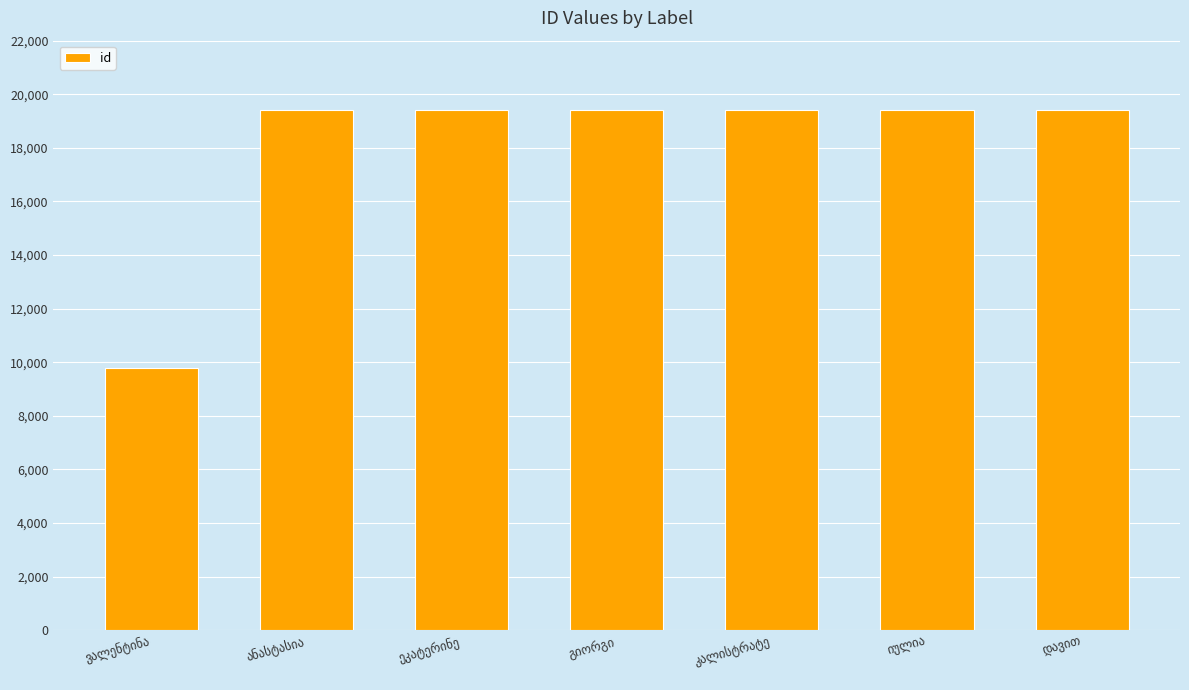

What is the value of the 7th bar from the left?

19420